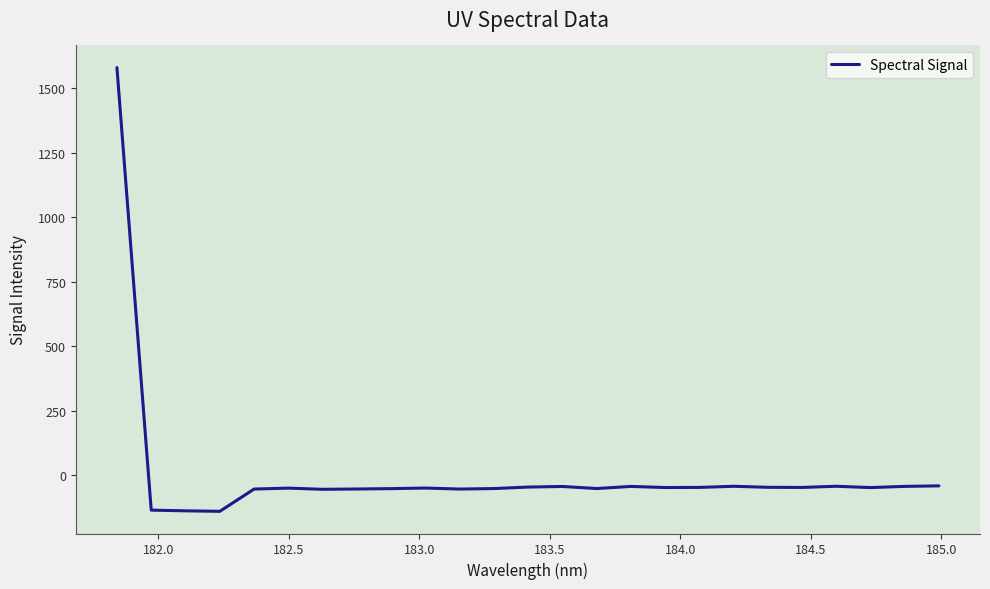

What is the smallest value displayed?

-140.8